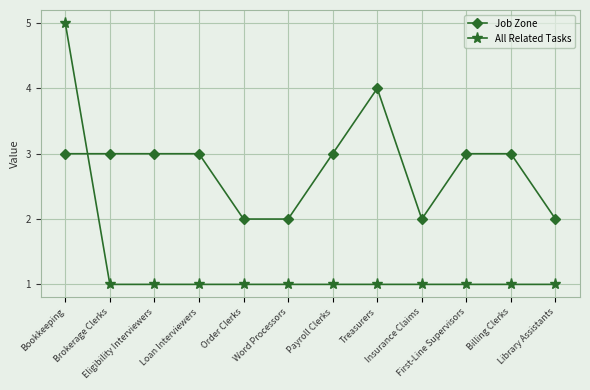

Reading right to left, what are all the values shown in this chart?

Job Zone: Library Assistants=2	Billing Clerks=3	First-Line Supervisors=3	Insurance Claims=2	Treasurers=4	Payroll Clerks=3	Word Processors=2	Order Clerks=2	Loan Interviewers=3	Eligibility Interviewers=3	Brokerage Clerks=3	Bookkeeping=3
All Related Tasks: Library Assistants=1	Billing Clerks=1	First-Line Supervisors=1	Insurance Claims=1	Treasurers=1	Payroll Clerks=1	Word Processors=1	Order Clerks=1	Loan Interviewers=1	Eligibility Interviewers=1	Brokerage Clerks=1	Bookkeeping=5